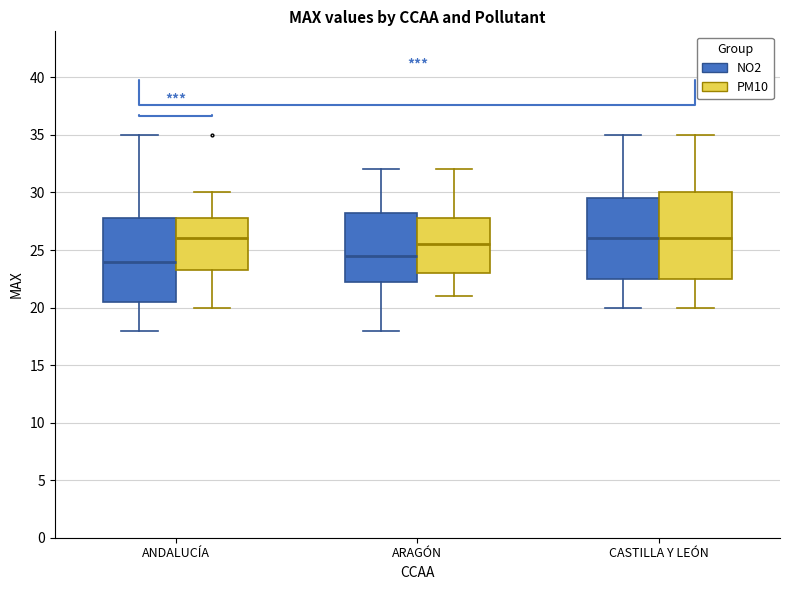

Reading left to right, read every box against the y-axis: the position of its median line, the range the box covers, and the ends of its whiskers. The values are not printed on the chart, so give them approximately, as read against the axis.

ANDALUCÍA (NO2): median 24.0, box 20.5 to 28.0, whiskers 18.0 to 35.0
ANDALUCÍA (PM10): median 26.0, box 23.5 to 28.0, whiskers 20.0 to 30.0
ARAGÓN (NO2): median 24.5, box 22.5 to 28.5, whiskers 18.0 to 32.0
ARAGÓN (PM10): median 25.5, box 23.0 to 28.0, whiskers 21.0 to 32.0
CASTILLA Y LEÓN (NO2): median 26.0, box 22.5 to 29.5, whiskers 20.0 to 35.0
CASTILLA Y LEÓN (PM10): median 26.0, box 22.5 to 30.0, whiskers 20.0 to 35.0